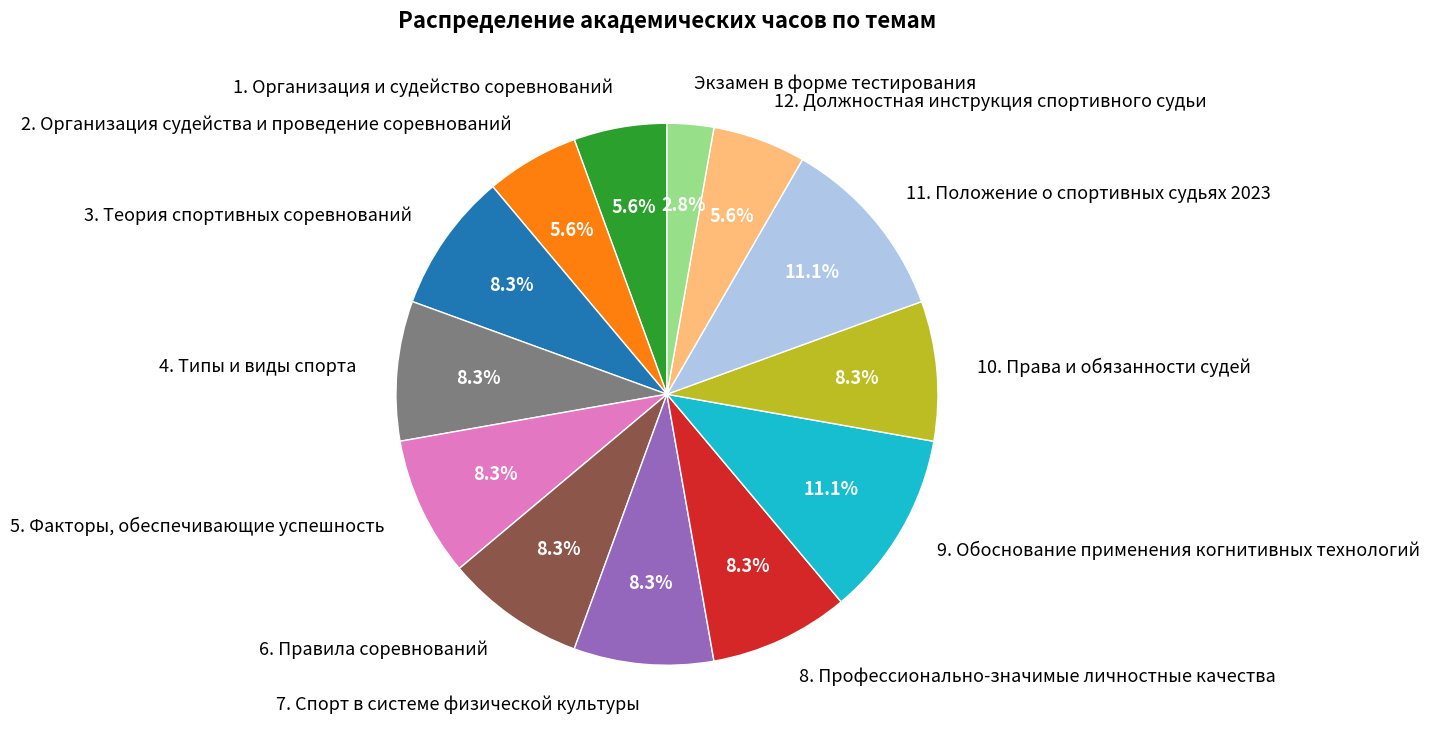

To the nearest percent, what is the difference between the largest and smallest slice percentages?

8%